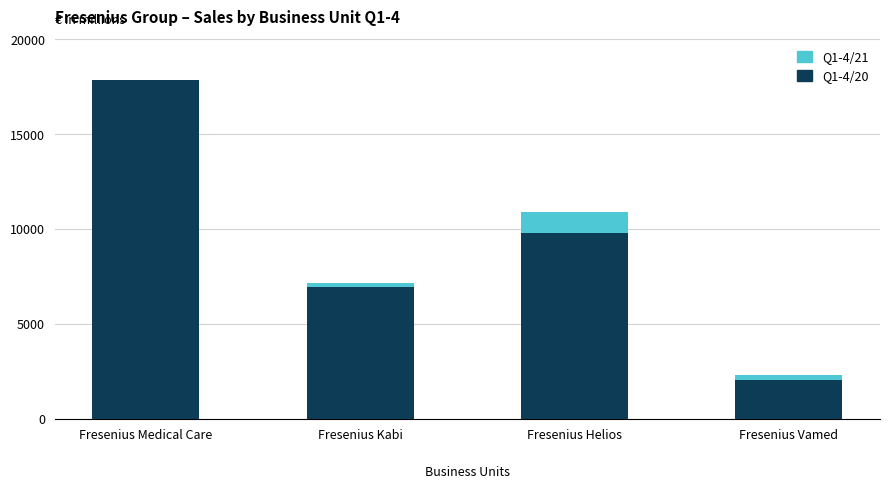

What is the total value across all series at Fresenius Kabi?

14169